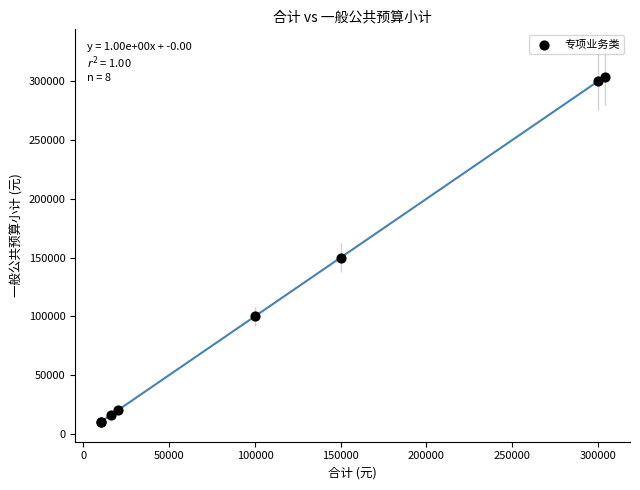

What Y value in the scatter plot is closest to 157000?

150000